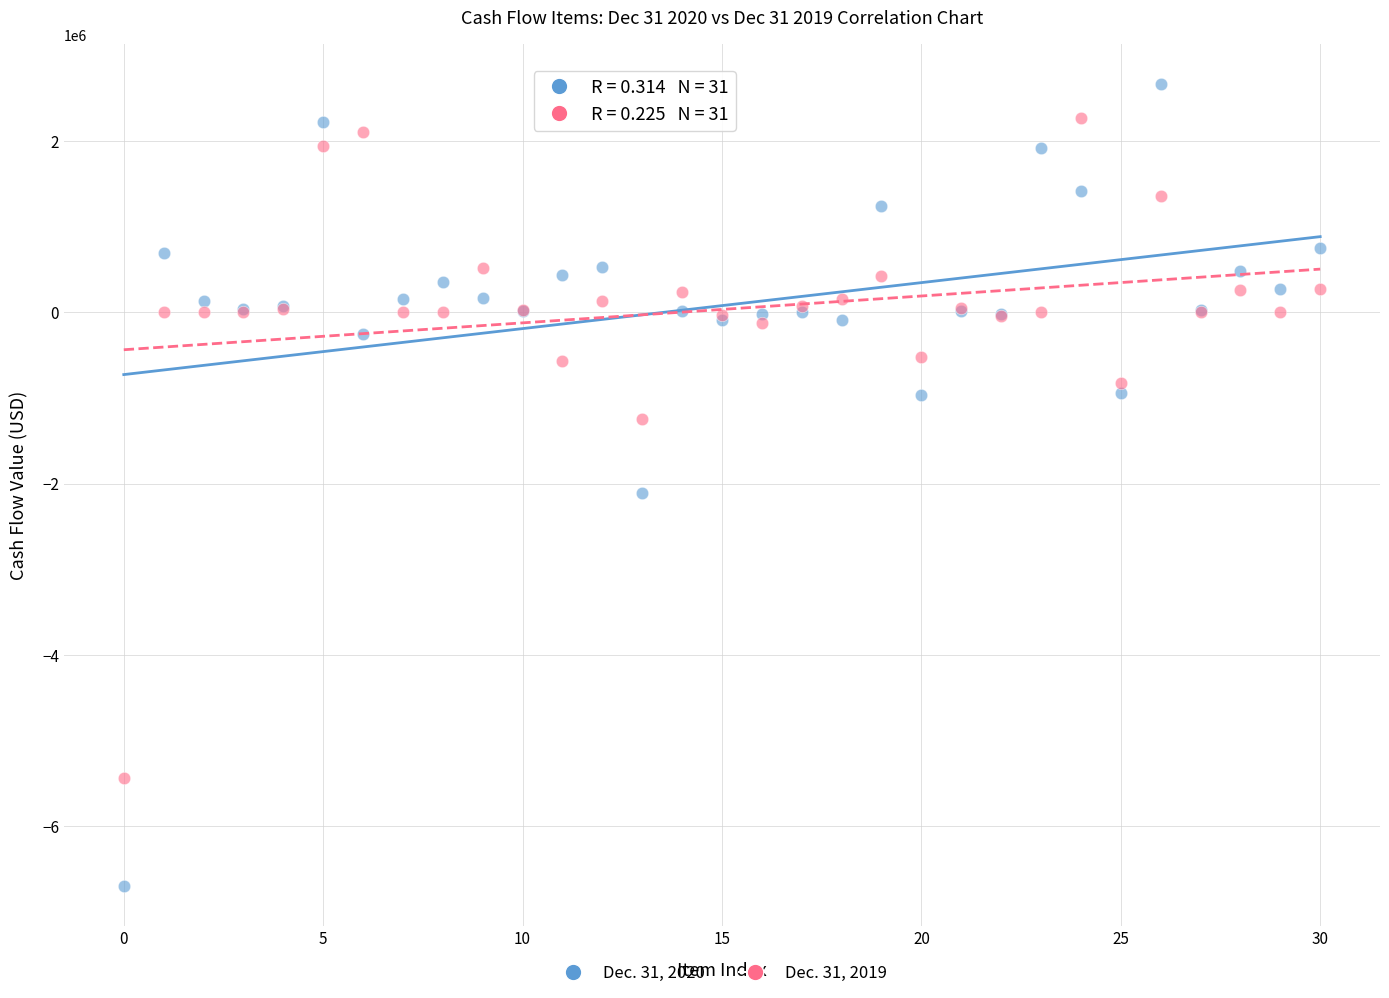

Which series reaches the maximum Y coordinate?

Dec. 31, 2020